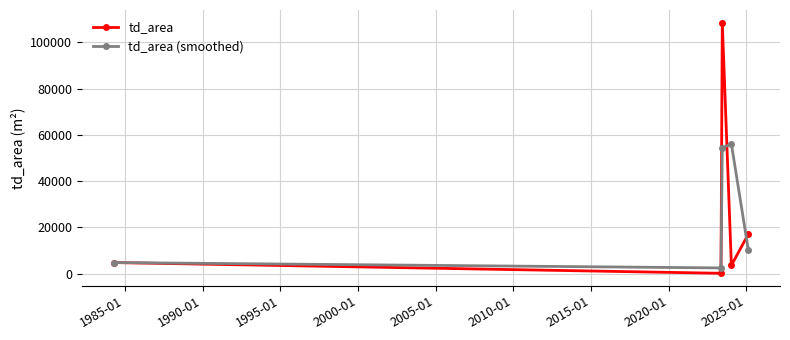

Which series has the largest range (max minus min)?

td_area